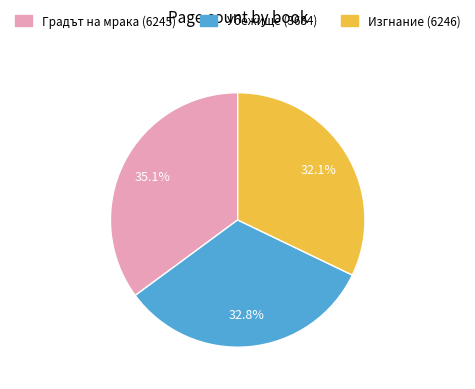

How many slices are in this pie chart?

3